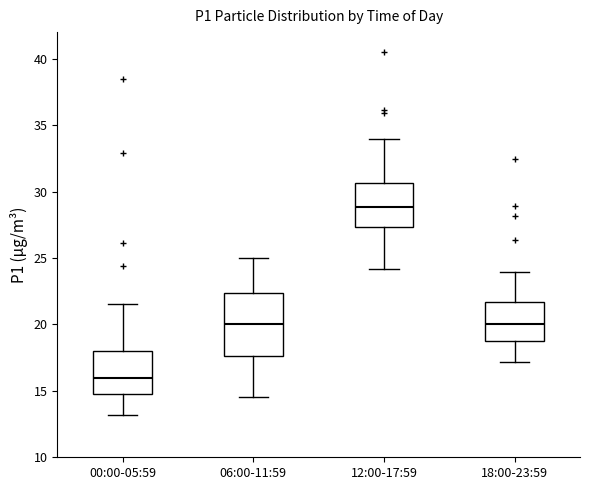

Which box's median line is the lowest?

00:00-05:59